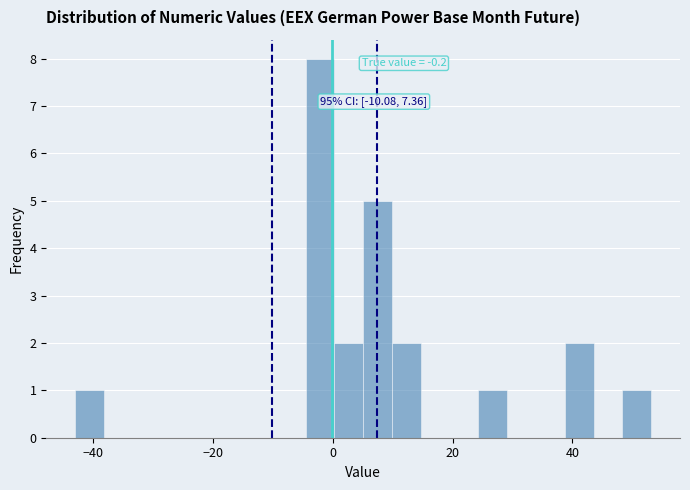

Read against the x-axis, roughly where is the centre of the tallest bar?

-2